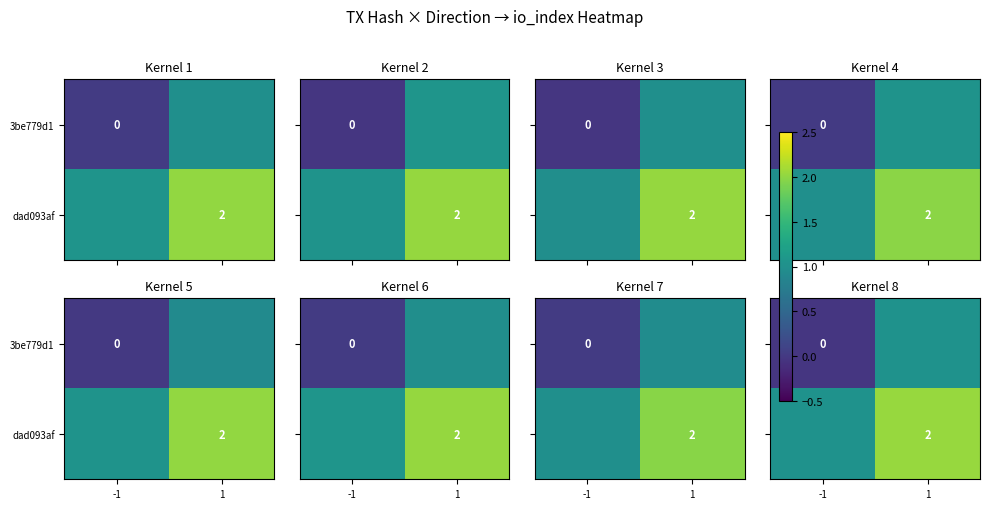

Rank the series at 1 from lowest to highest value.

3be779d1, dad093af